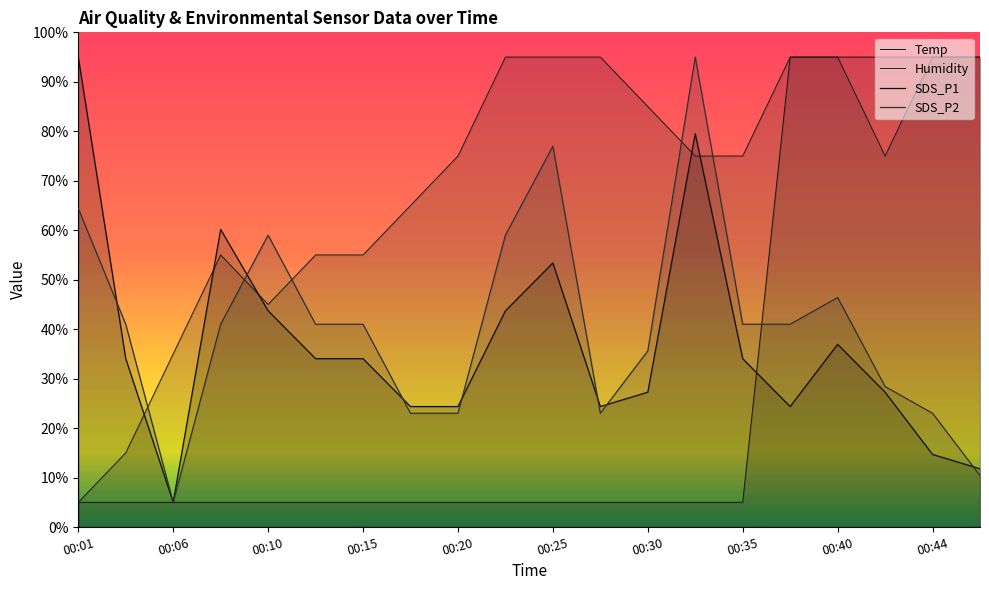

What is the value of the SDS_P2 point at the 5th from the left?

59.0